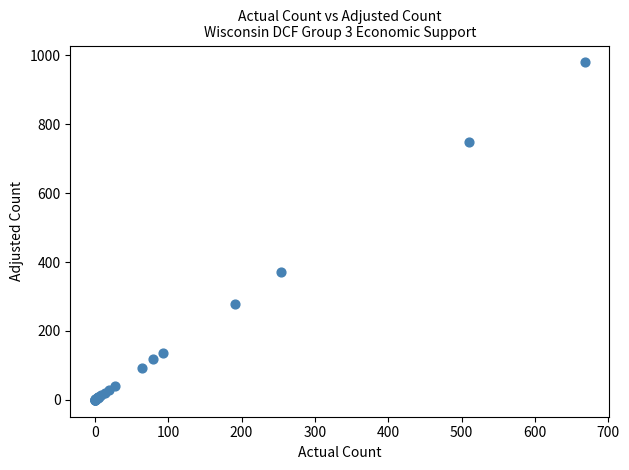

What Y value in the scatter plot is closest to 489?

372.0